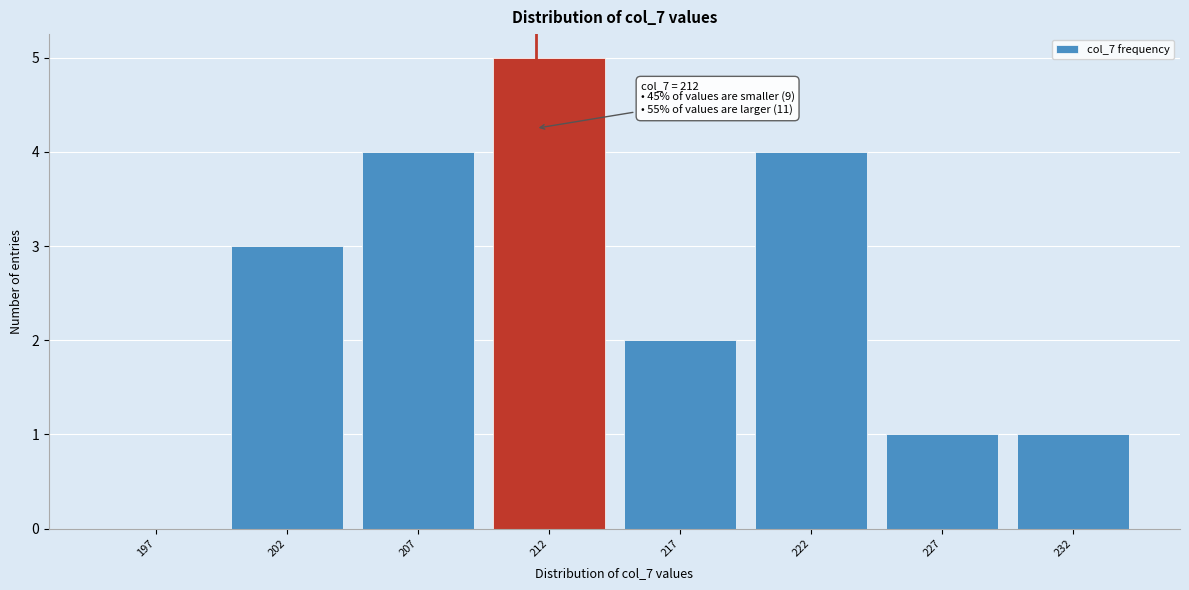

Reading left to right, transcribe all the data shown in this chart.

197=0	202=3	207=4	212=5	217=2	222=4	227=1	232=1